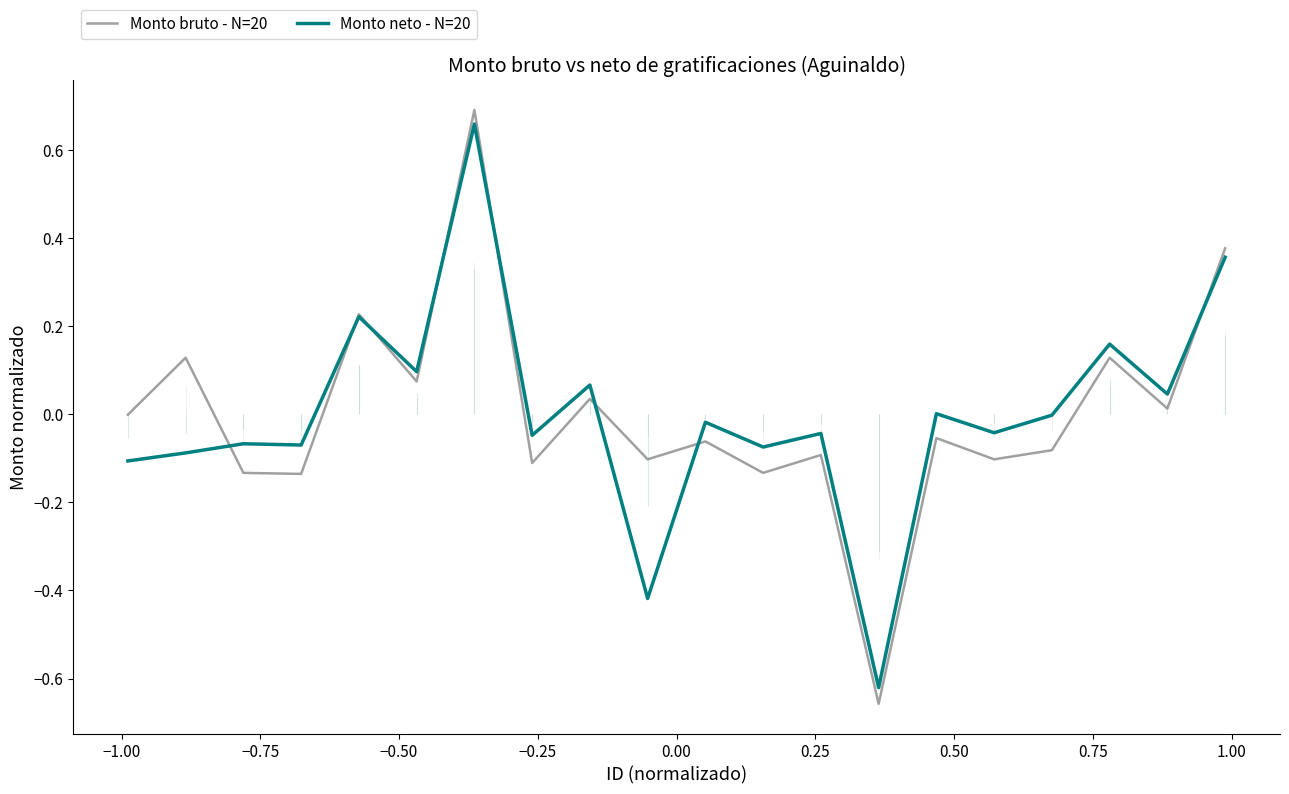

At which label does Monto bruto - N=20 first exceed 0?

−1.00